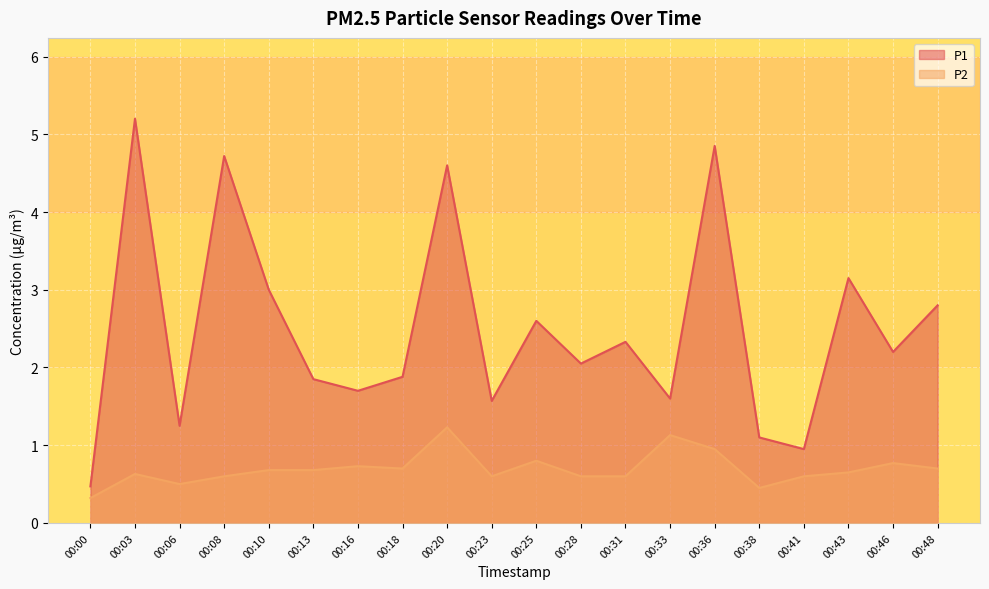

True or false: P2 has a value of 0.8 at 00:06.

False